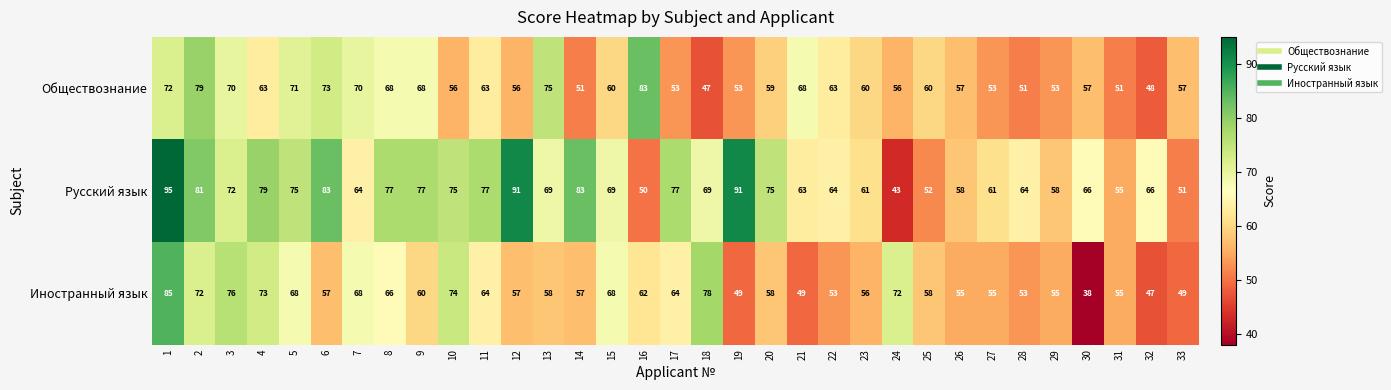

List the series in order of their peak value, lowest first.

Обществознание, Иностранный язык, Русский язык